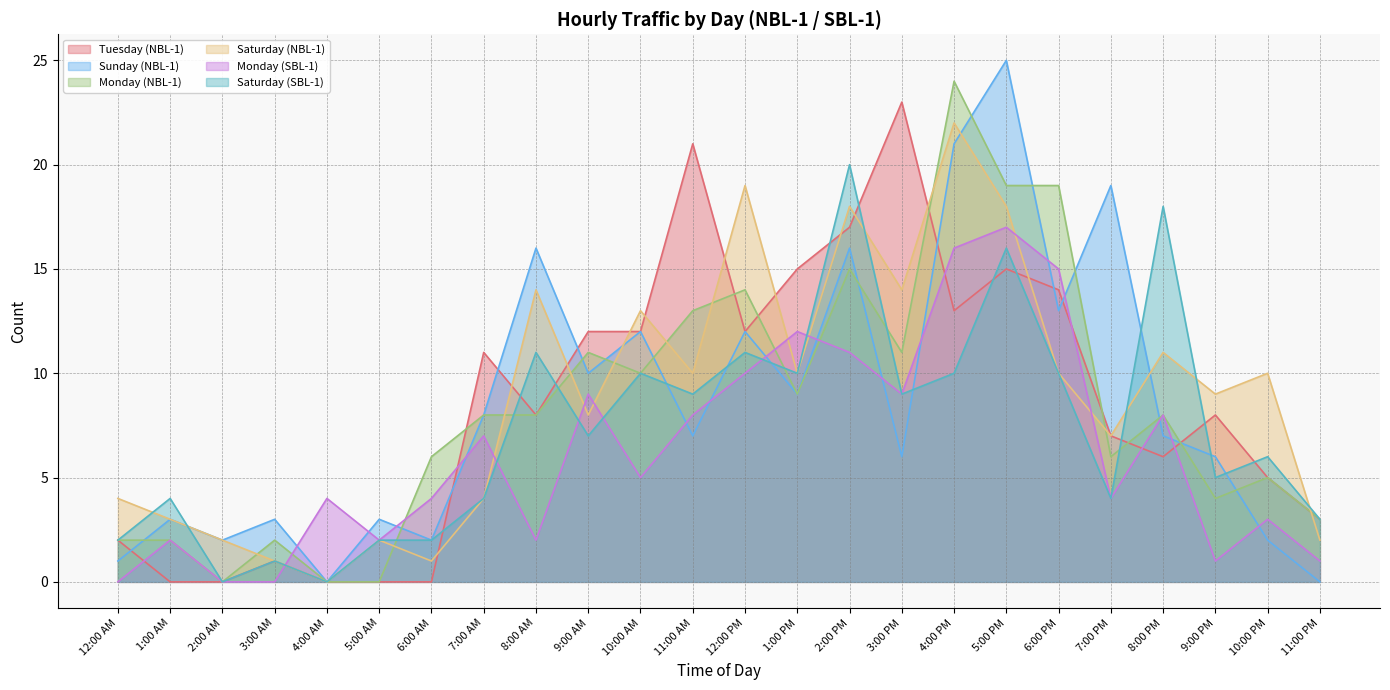

What is the average value of the Tuesday (NBL-1) series?

9